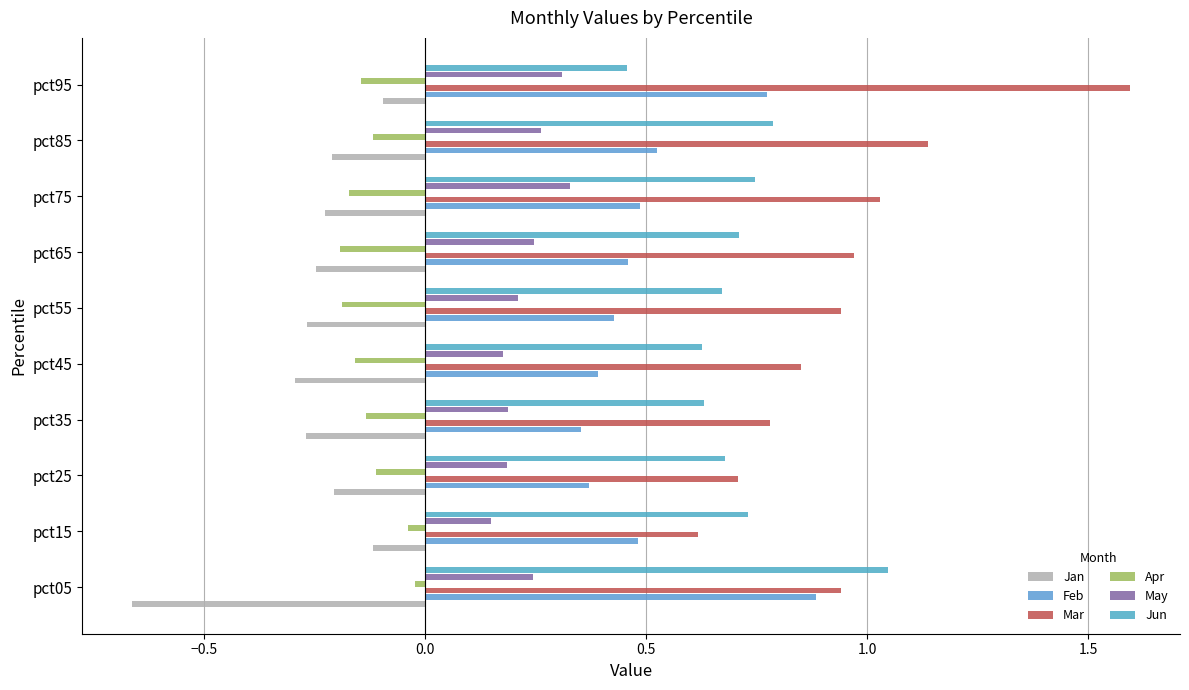

What is the label of the 6th bar from the right?

1.0